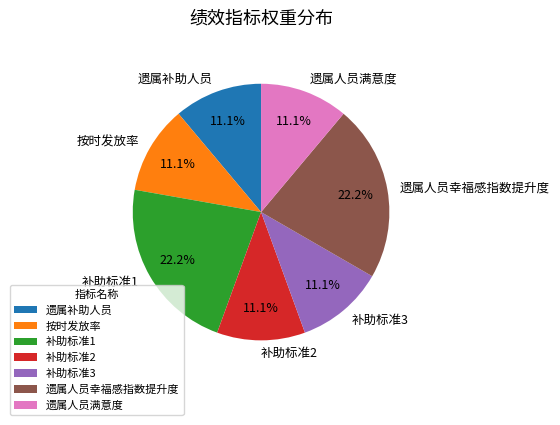

Count the number of slices in the pie.

7